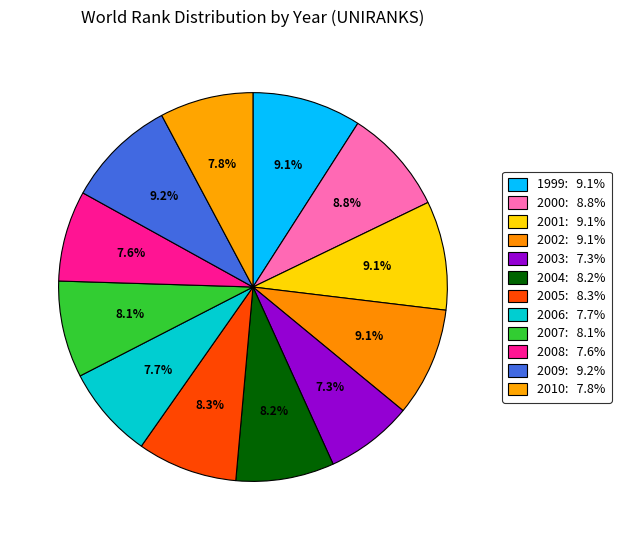

Count the number of slices in the pie.

12